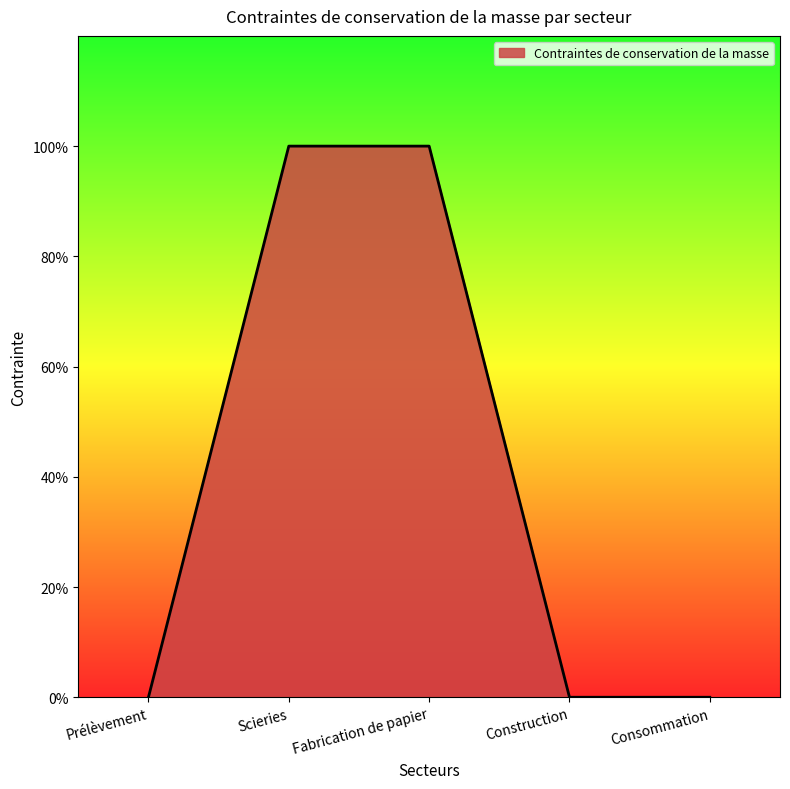

Is it true that the value at Construction is 0?

False